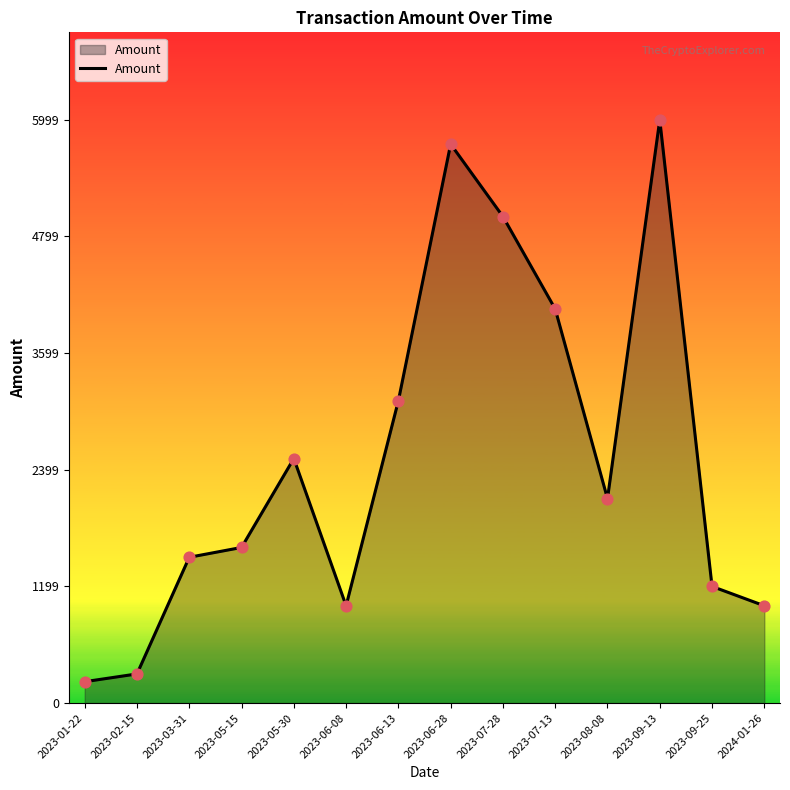

Approximately how many times larger is the value at 2023-06-08 compared to 2023-05-30?

0.4